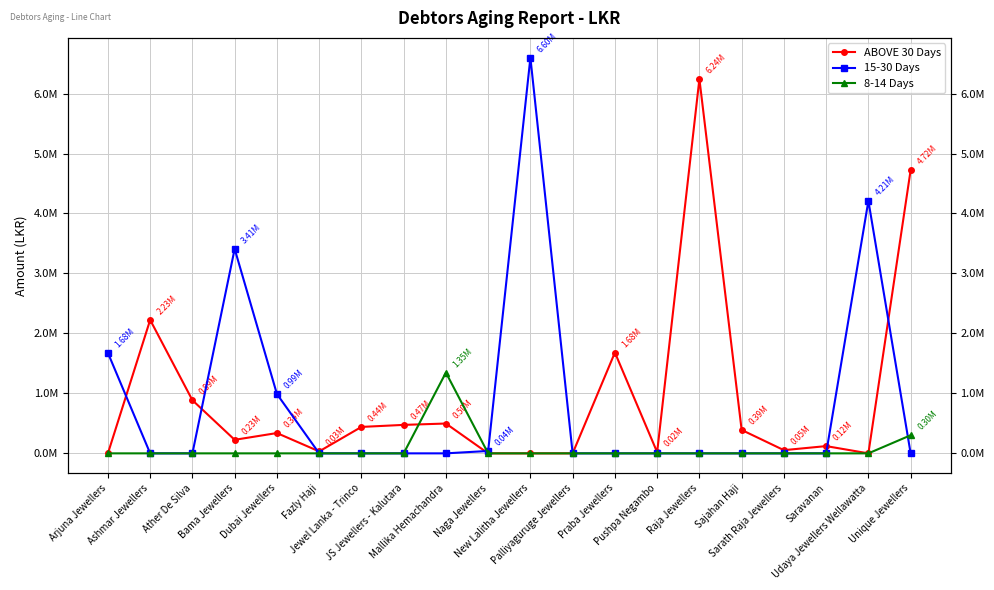

The value of 15-30 Days at Udaya Jewellers Wellawatta is 1558343. True or false?

False